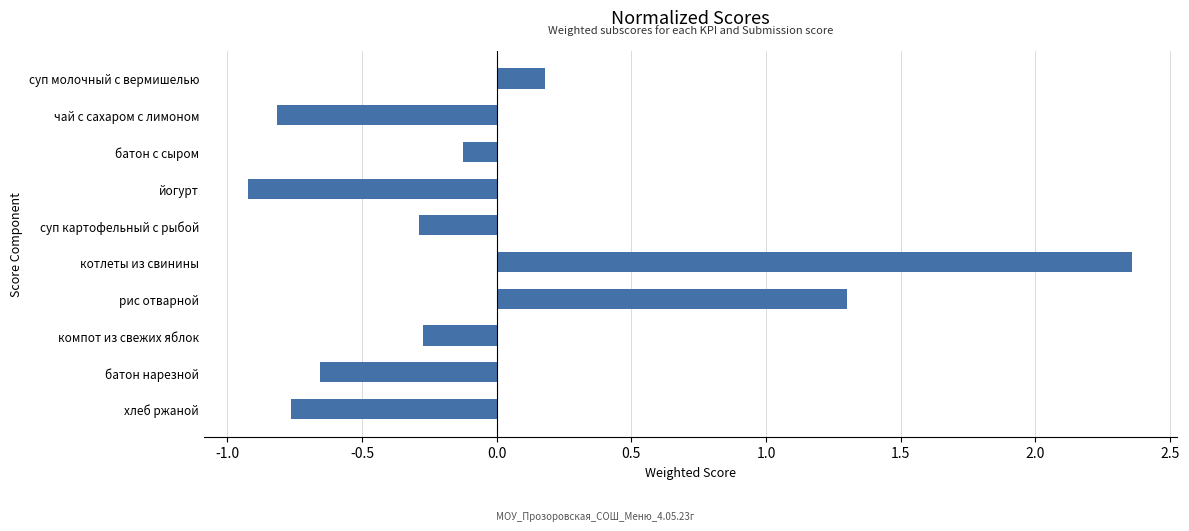

True or false: the data shows -1.6 at йогурт.

False